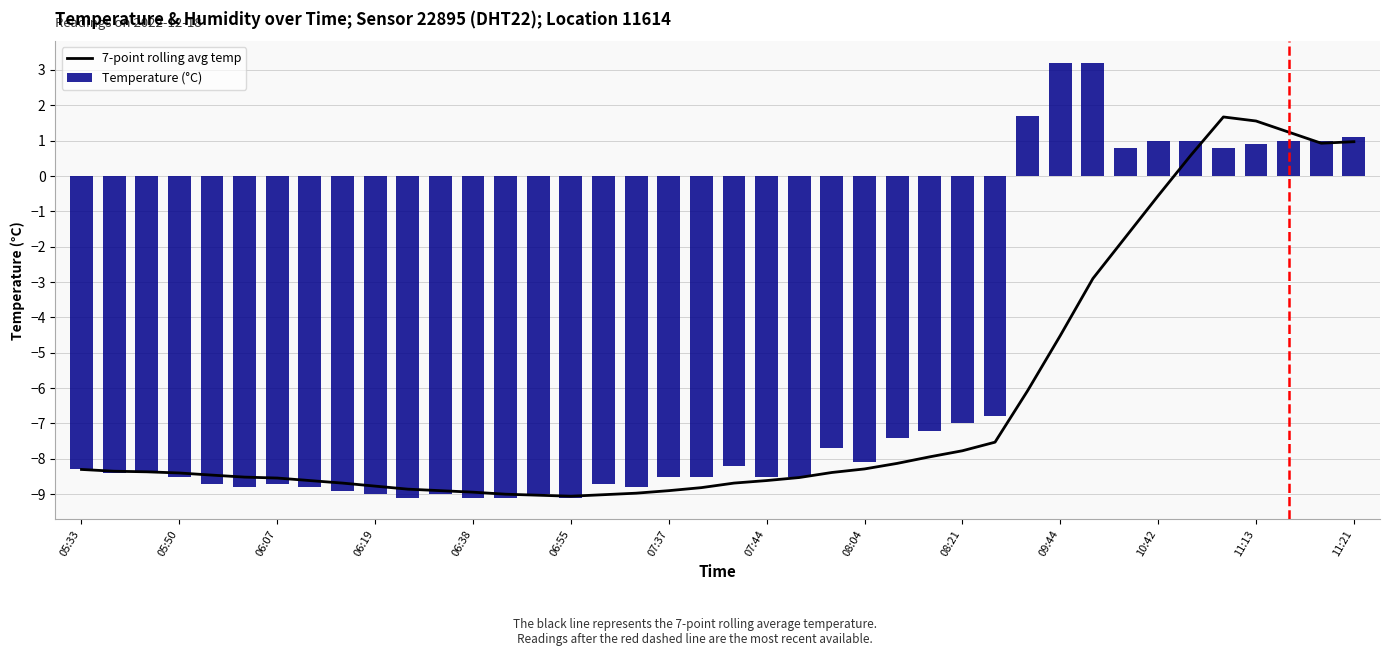

What is the difference between the maximum and minimum values in the 7-point rolling avg temp series?

10.7